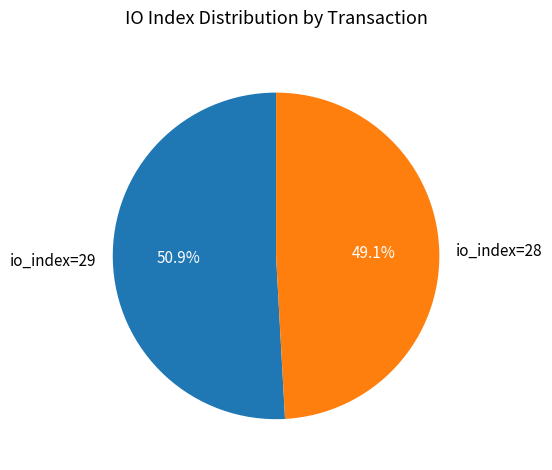

What is the smallest slice in the pie chart?

io_index=28